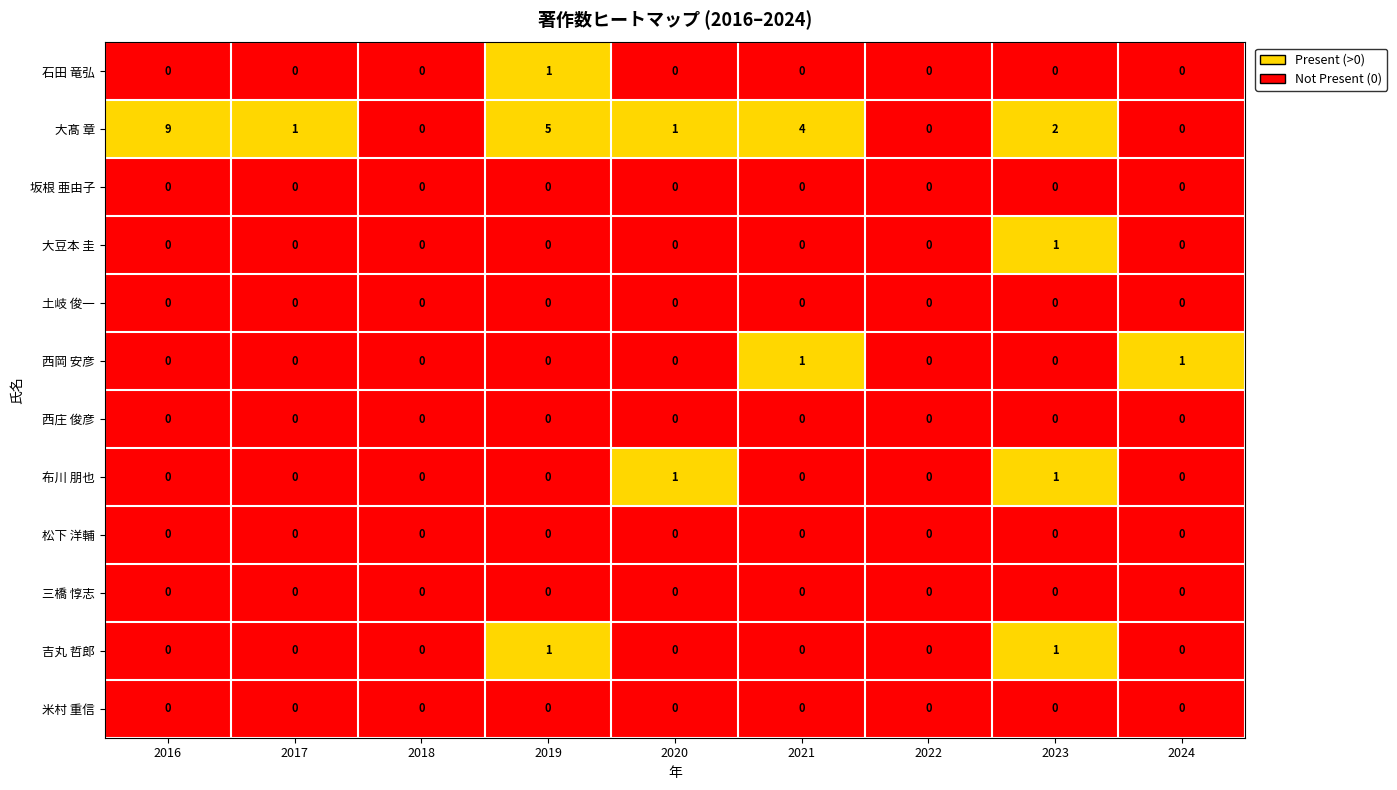

Is it true that 吉丸 哲郎 equals -1 at 2024?

False